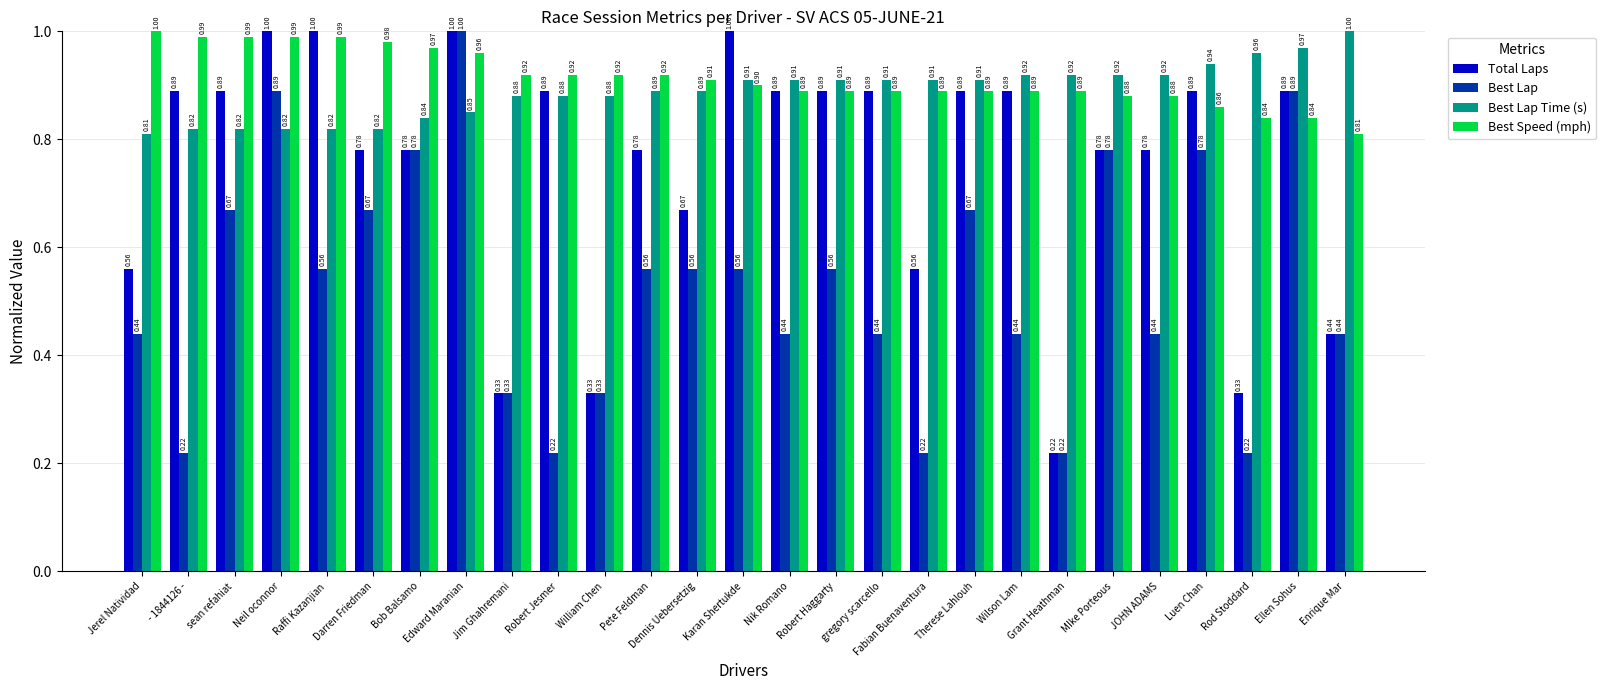

What position from the right is MIke Porteous?

6